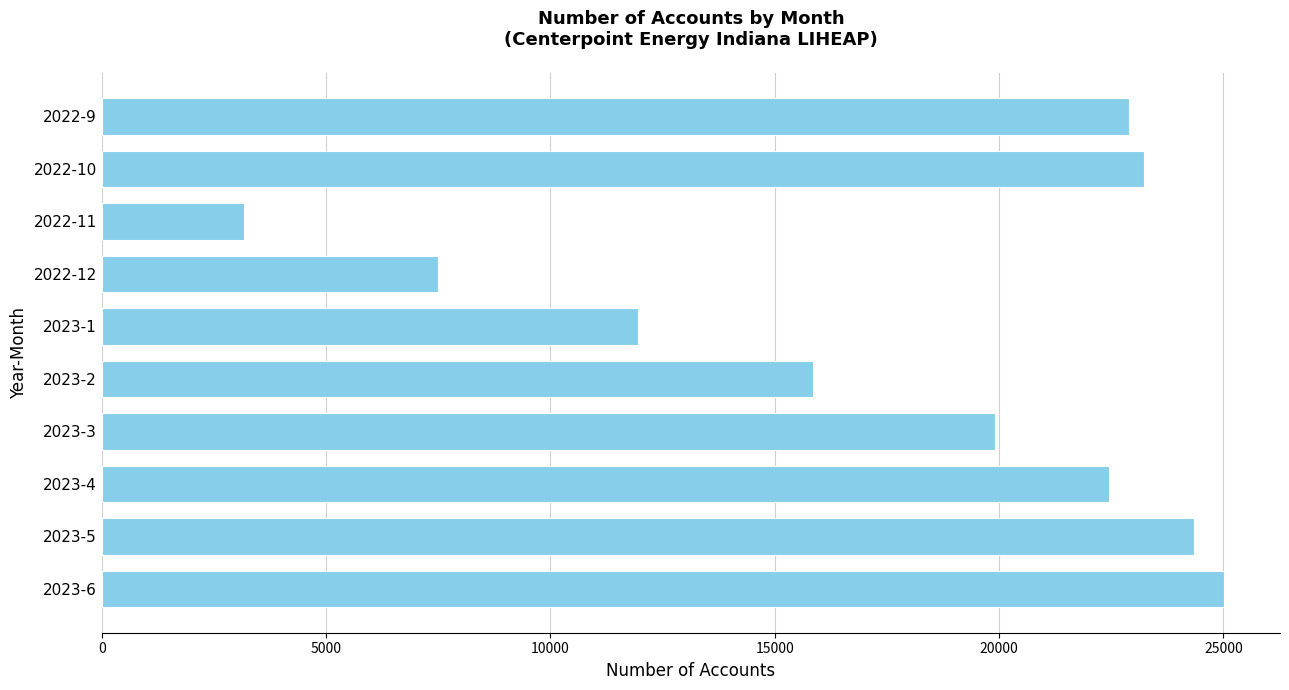

How many data points are less than 22442?

5